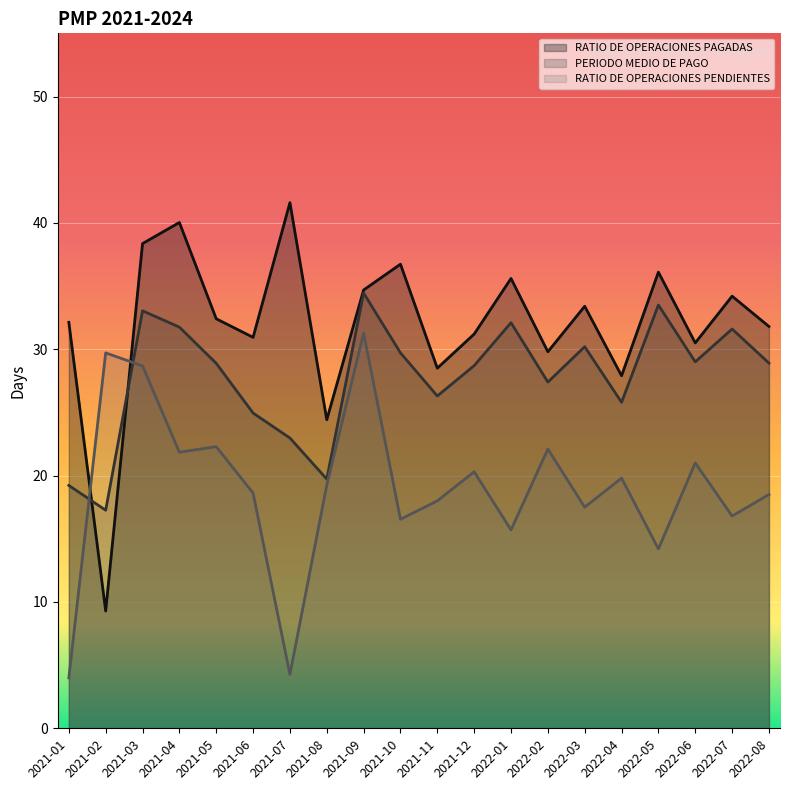

At how many categories does at least one series exceed 20?

20